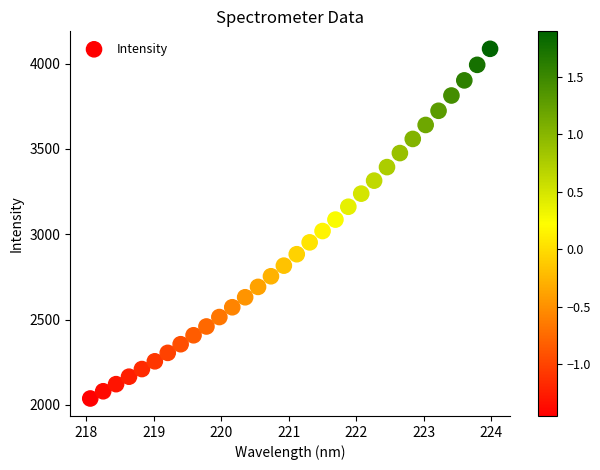

What is the range of X values (max minus min)?

5.9